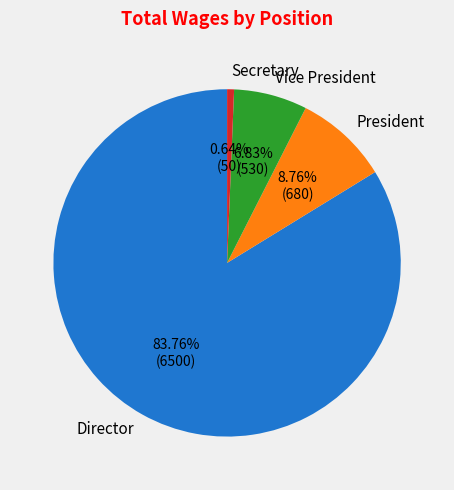

Combined, what portion of the pie is Vice President and President?

15.6%